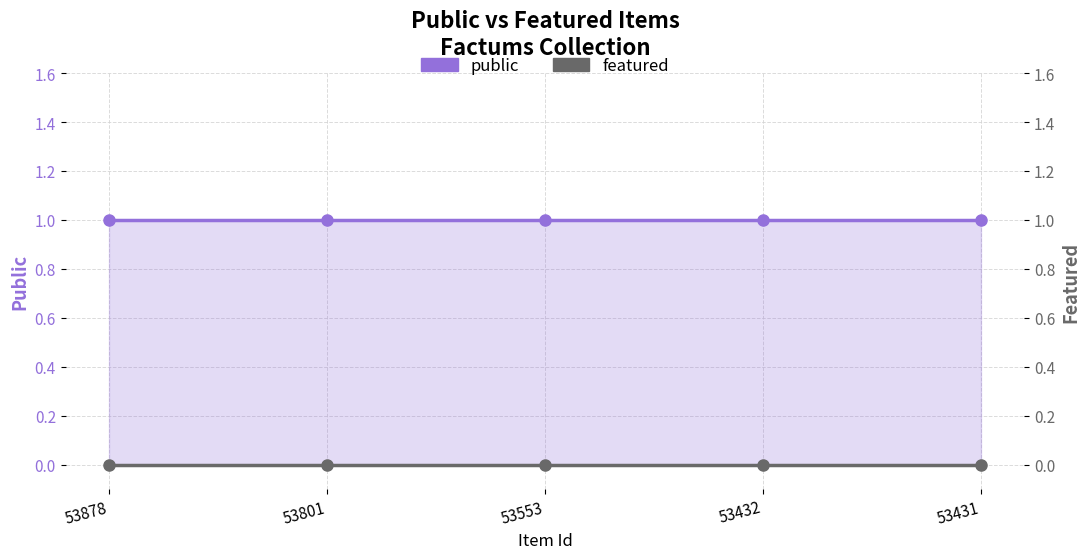

Reading right to left, what are all the values shown in this chart?

public: 1	1	1	1	1
featured: 0	0	0	0	0